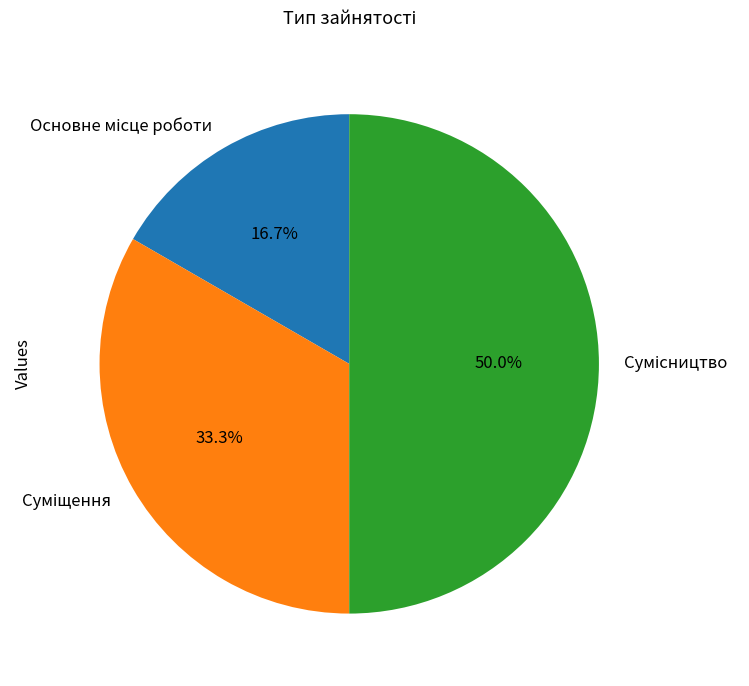

The Суміщення slice represents 33% of the pie. True or false?

True